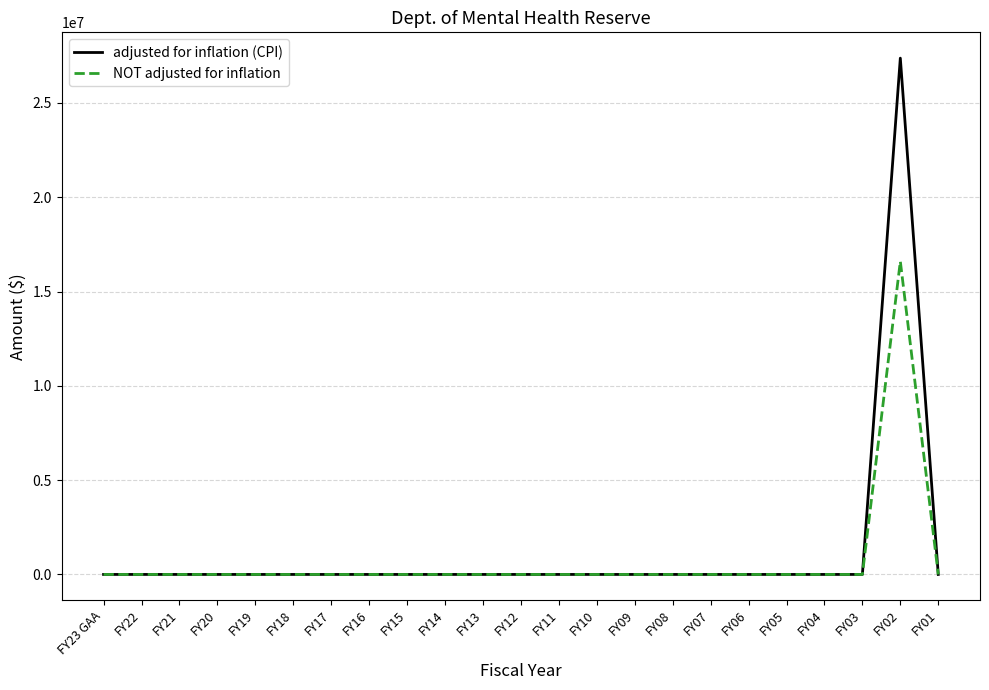

Count the number of data series in this chart.

2